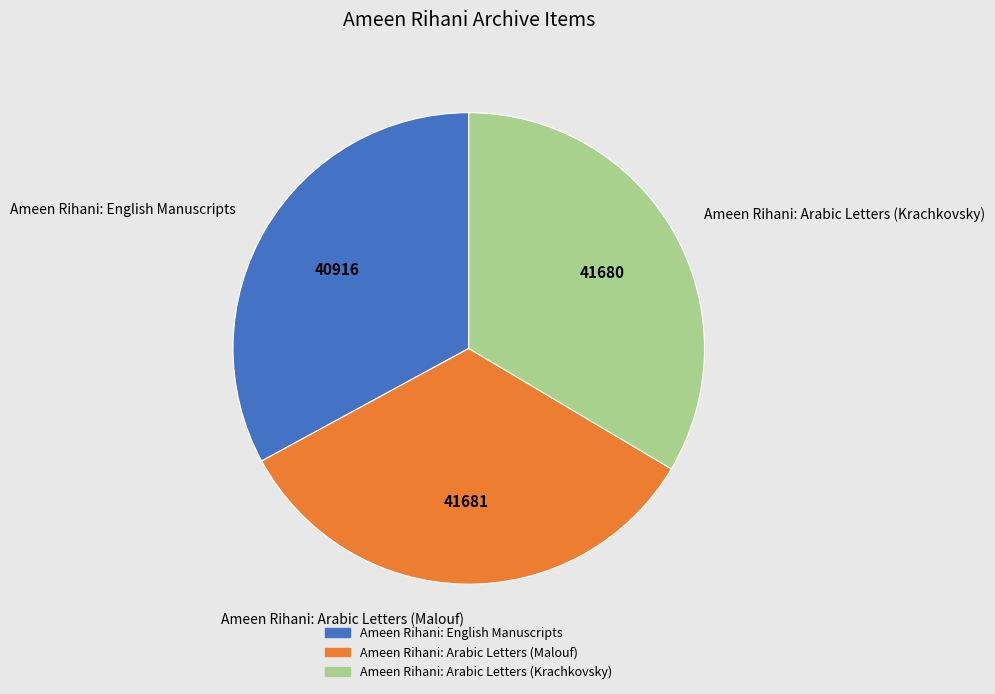

How many slices are in this pie chart?

3